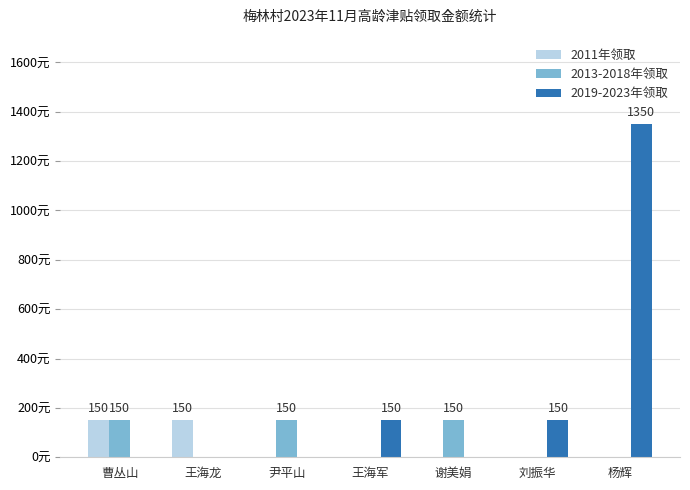

Reading left to right, extract all data points from this chart.

2011年领取: 曹丛山=150	王海龙=150	尹平山=0	王海军=0	谢美娟=0	刘振华=0	杨辉=0
2013-2018年领取: 曹丛山=150	王海龙=0	尹平山=150	王海军=0	谢美娟=150	刘振华=0	杨辉=0
2019-2023年领取: 曹丛山=0	王海龙=0	尹平山=0	王海军=150	谢美娟=0	刘振华=150	杨辉=1350